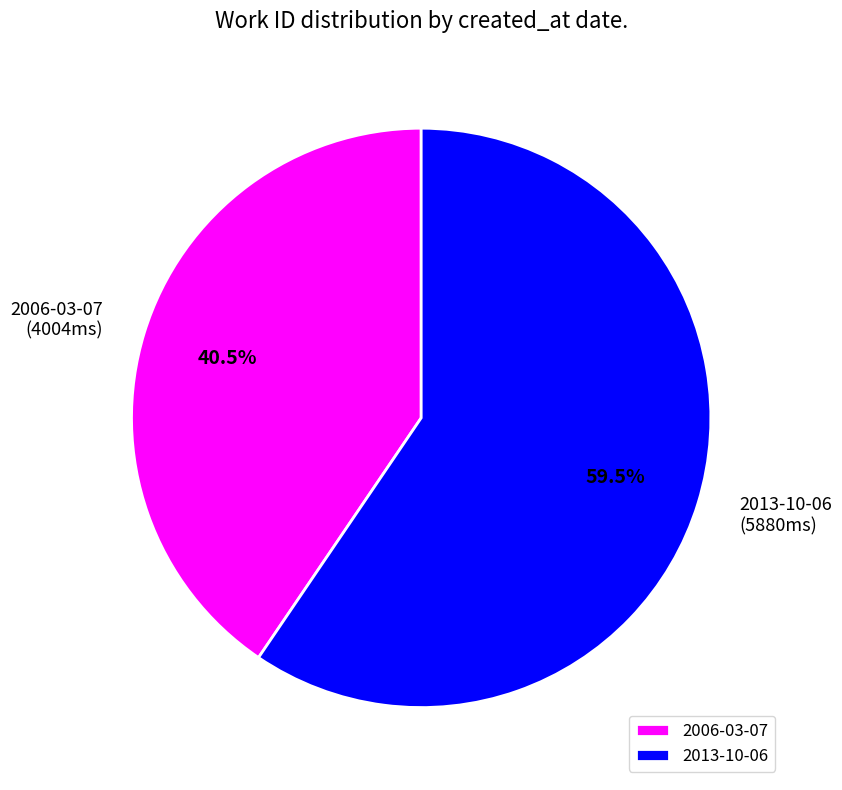

To the nearest percent, what is the average slice percentage?

50%